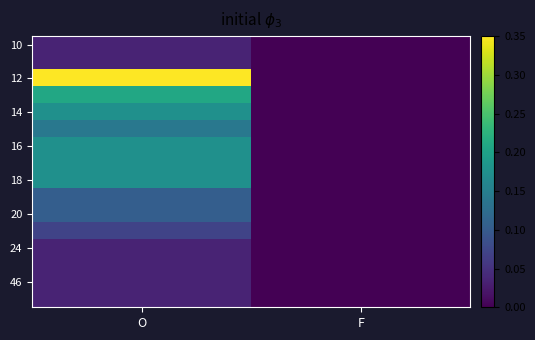

Which has a higher value, O or F?

O